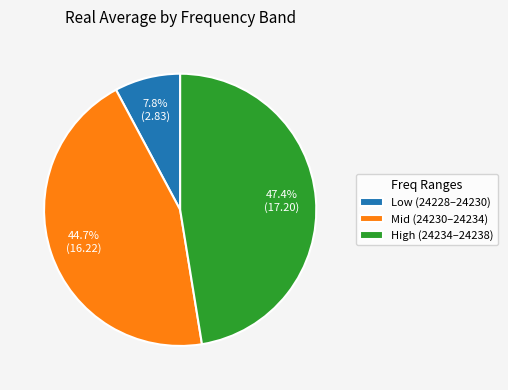

How much of the chart is everything except Mid (24230–24234)?

55.3%